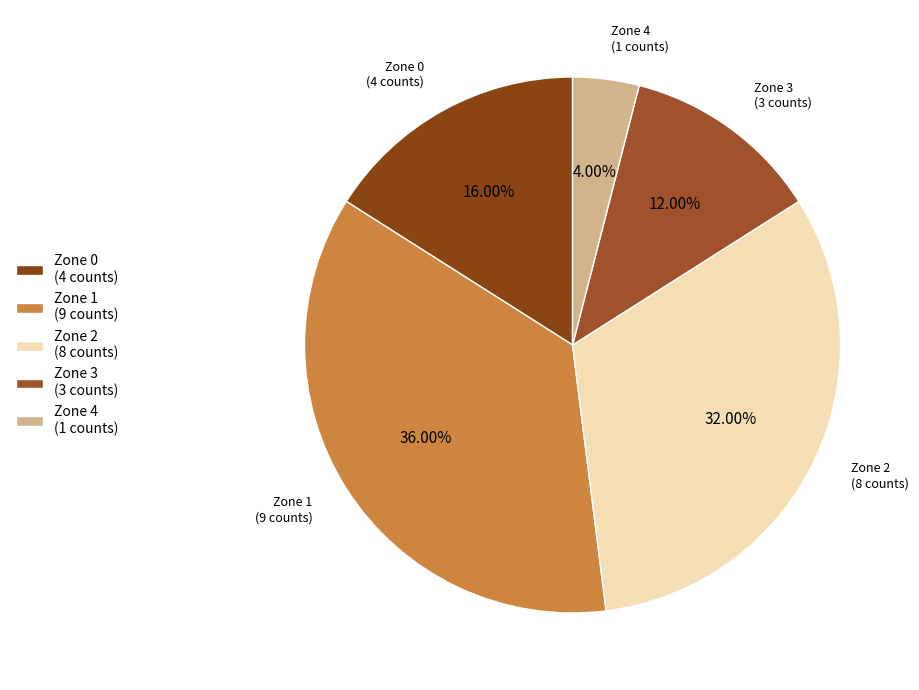

Which has a higher value, Zone 2 (8 counts) or Zone 0 (4 counts)?

Zone 2 (8 counts)